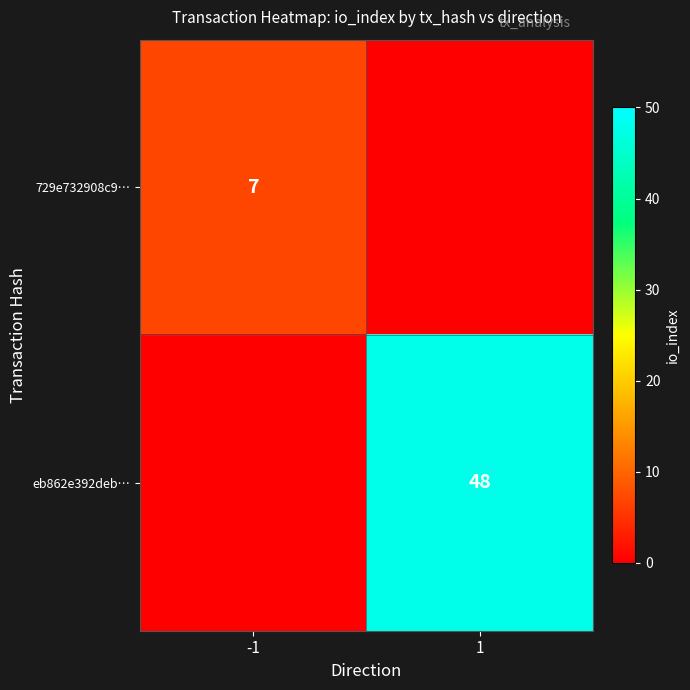

What is the total value across all series at -1?

7